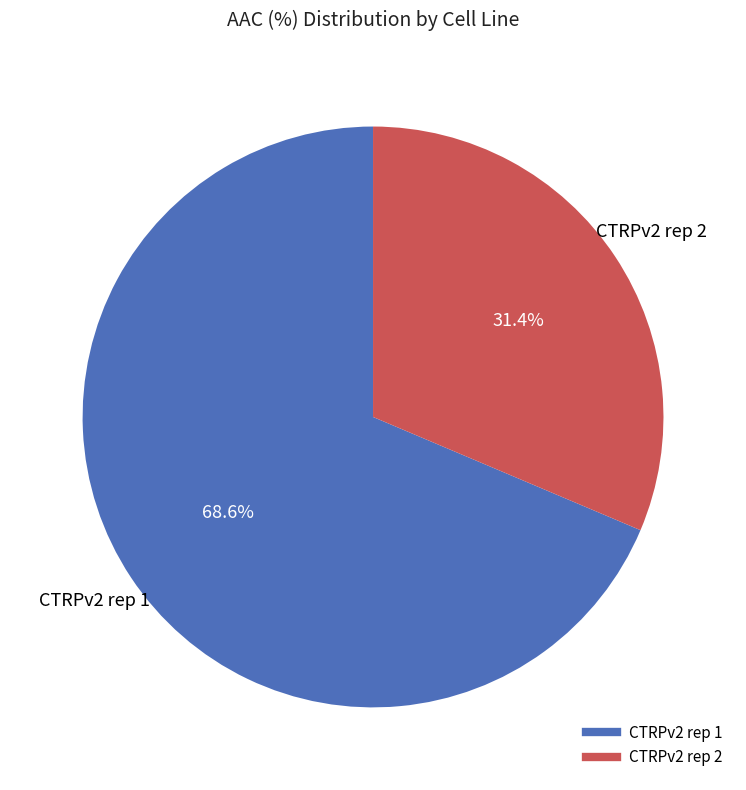

Do CTRPv2 rep 2 and CTRPv2 rep 1 together represent more than half of the pie?

Yes